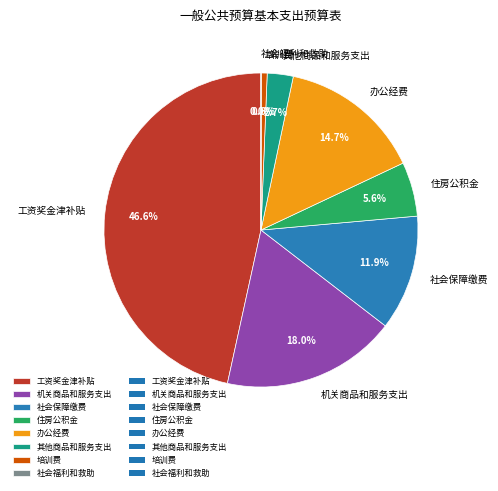

Combined, do 其他商品和服务支出 and 社会保障缴费 account for over 50%?

No